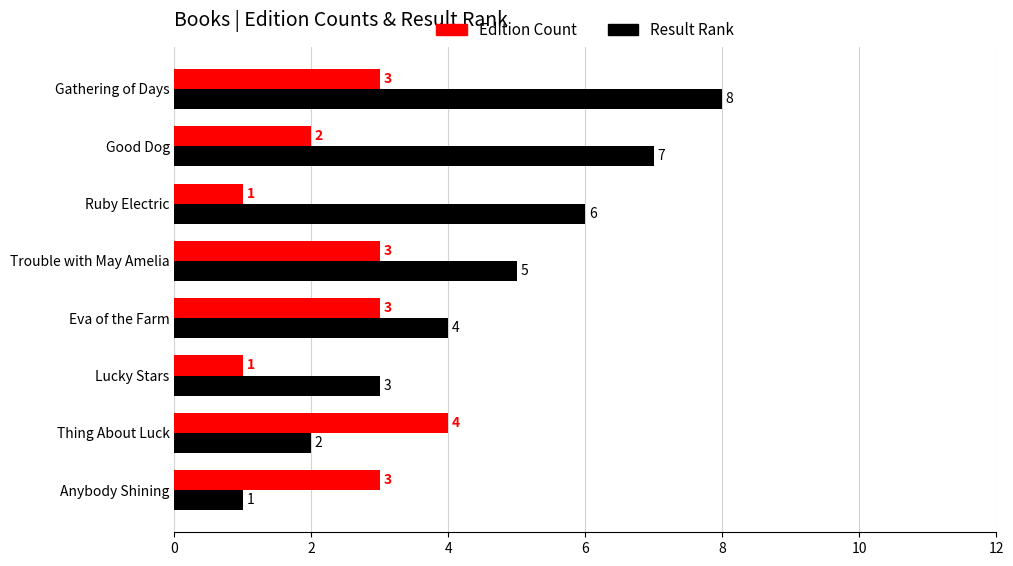

What is the sum of the Edition Count values at Good Dog and Anybody Shining?

5